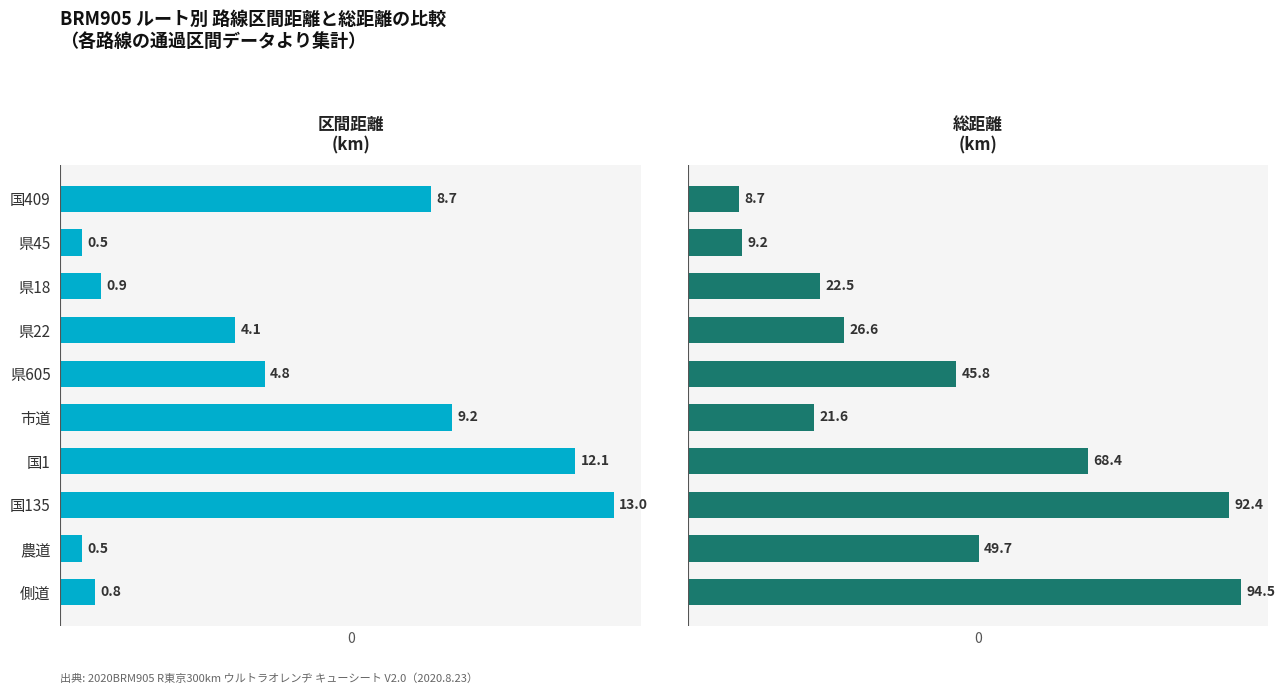

Is the value of 区間距離（km） at 県45 greater than the value of 総距離（km） at 農道?

No